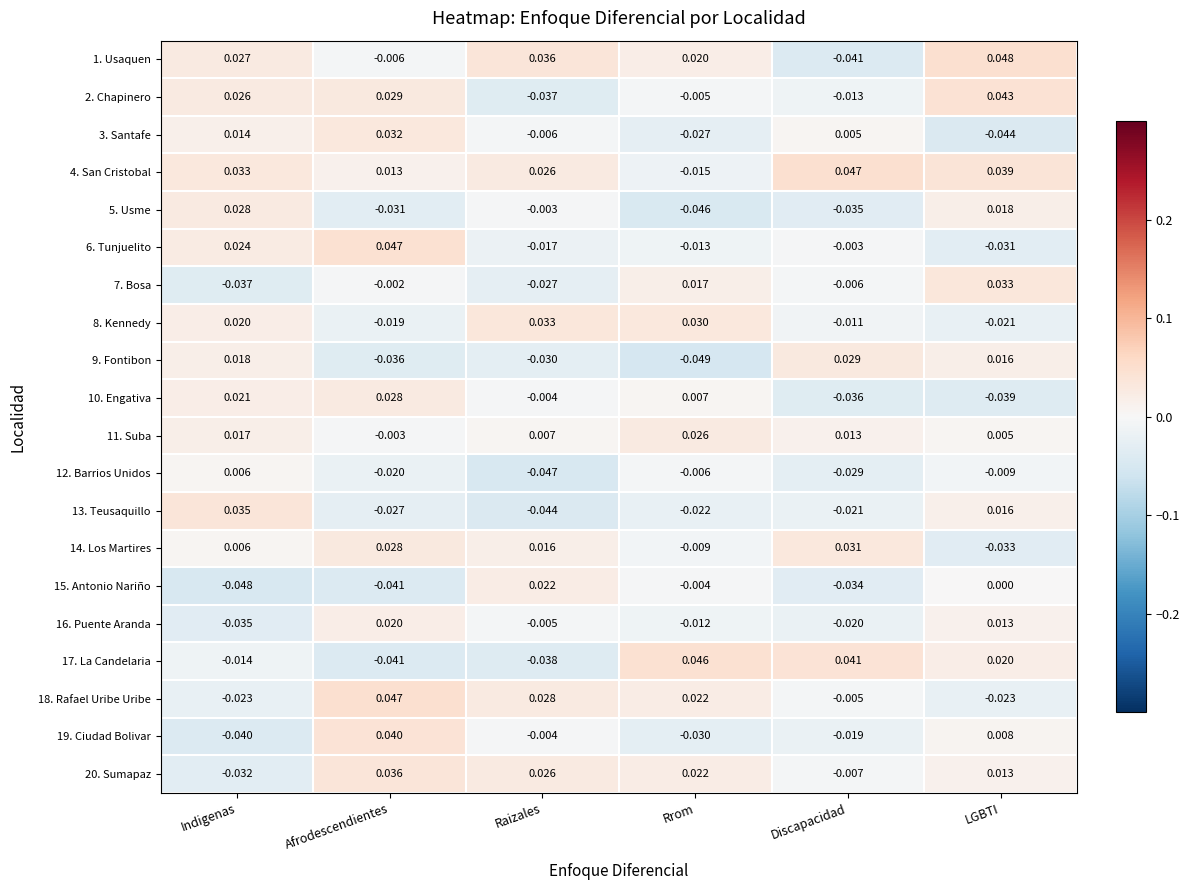

At which label does 1. Usaquen reach its peak?

LGBTI